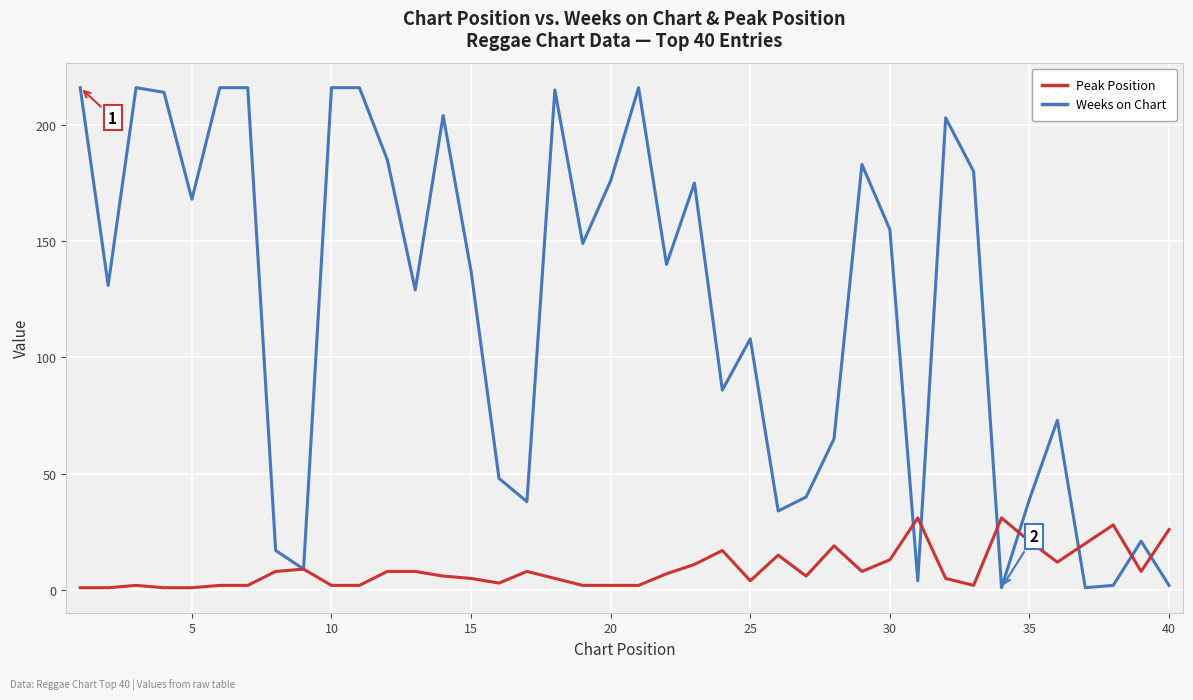

Reading right to left, extract all data points from this chart.

Weeks on Chart: 2	21	2	1	73	39	1	180	203	4	155	183	65	40	34	108	86	175	140	216	176	149	215	38	48	137	204	129	185	216	216	9	17	216	216	168	214	216	131	216
Peak Position: 26	8	28	20	12	21	31	2	5	31	13	8	19	6	15	4	17	11	7	2	2	2	5	8	3	5	6	8	8	2	2	9	8	2	2	1	1	2	1	1